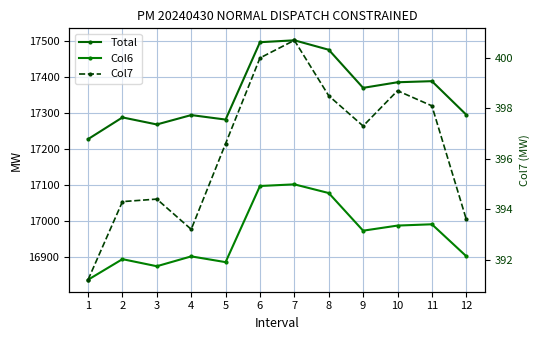

In Col7, how many points are lower than both neighbors (excluding endpoints)?

2